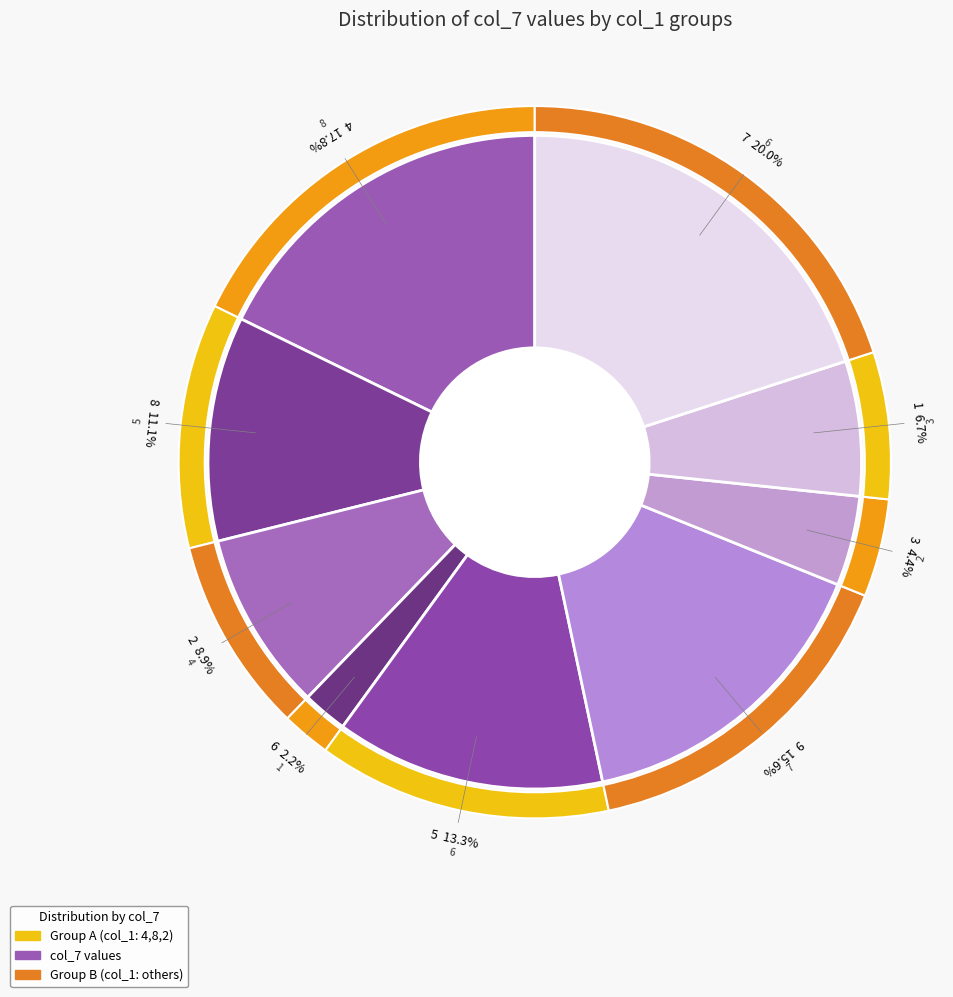

What is the smallest slice in the pie chart?

6